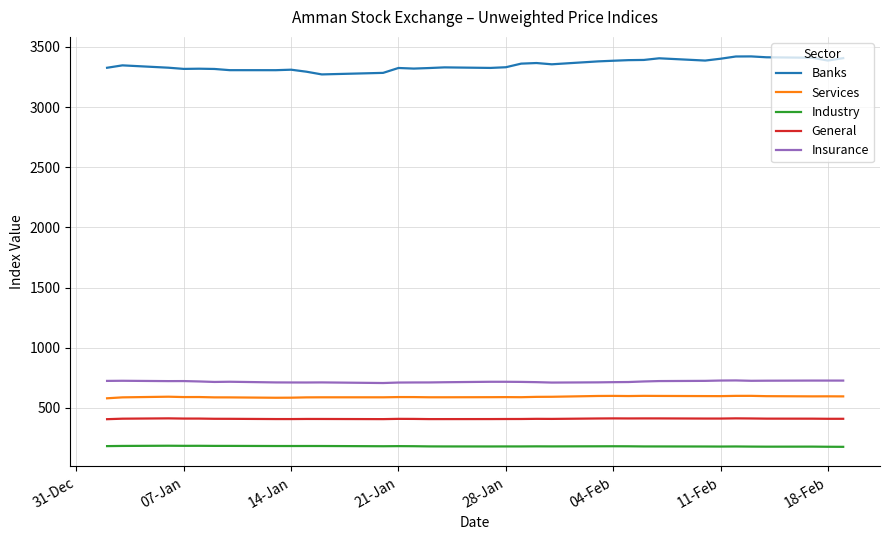

What is the difference between the maximum and minimum values in the Banks series?

149.7